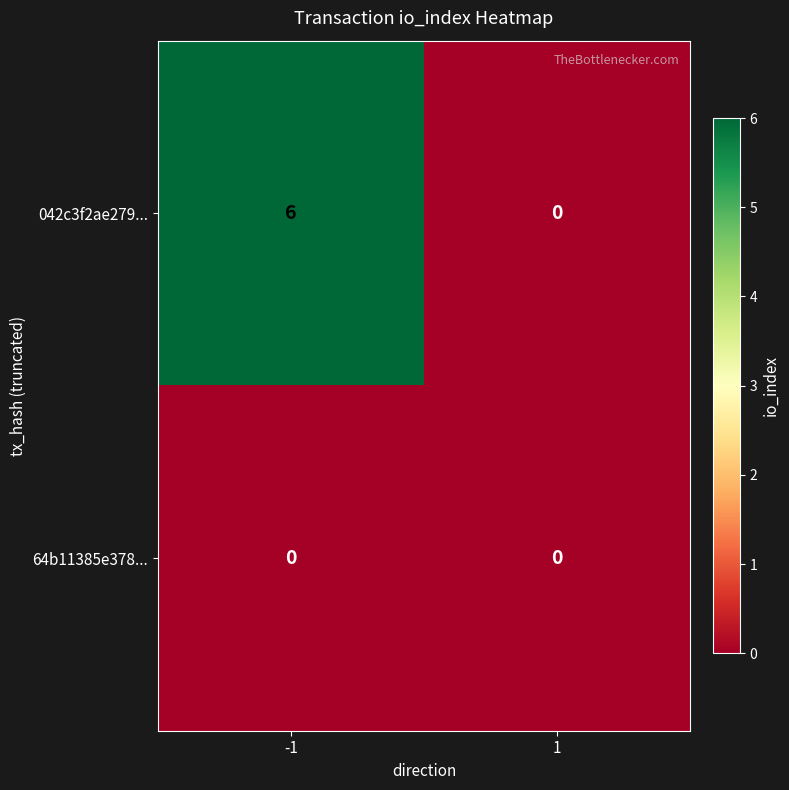

Which series has the largest total across all categories?

042c3f2ae279...